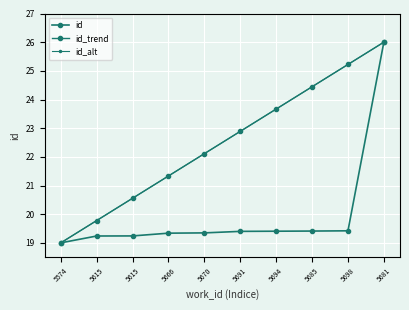

True or false: id has more than 0 points higher than both neighbors.

False